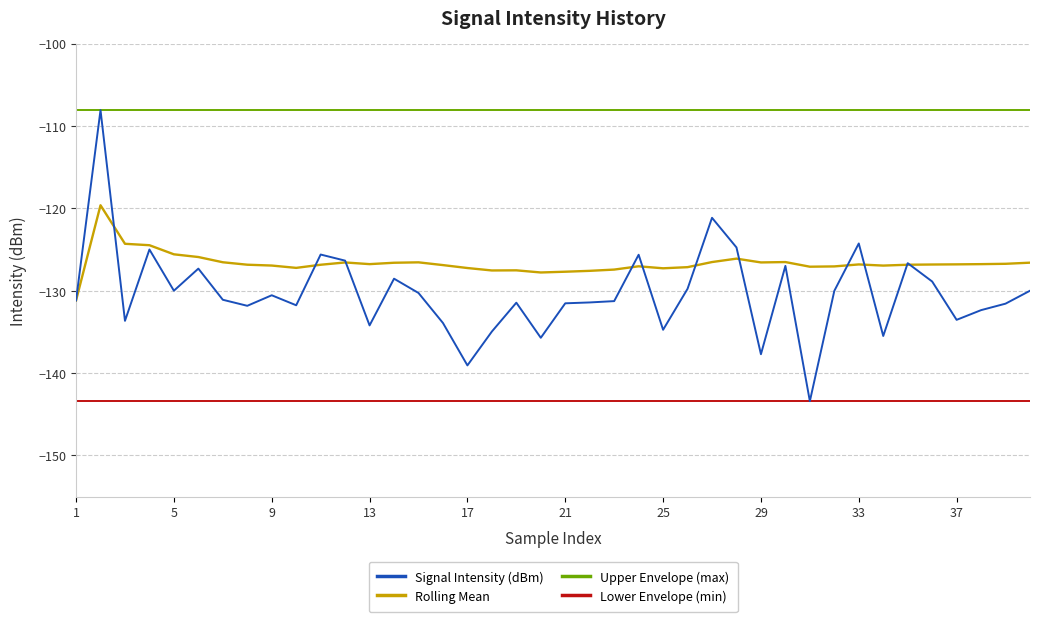

True or false: Rolling Mean and Upper Envelope (max) cross at least once.

False